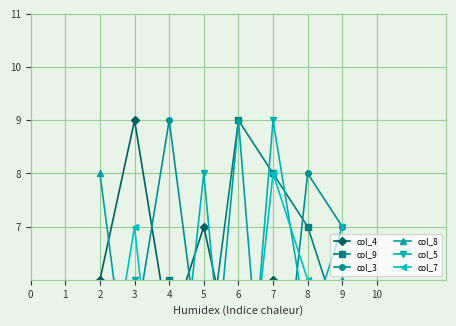

True or false: col_7 and col_4 intersect in this chart.

True